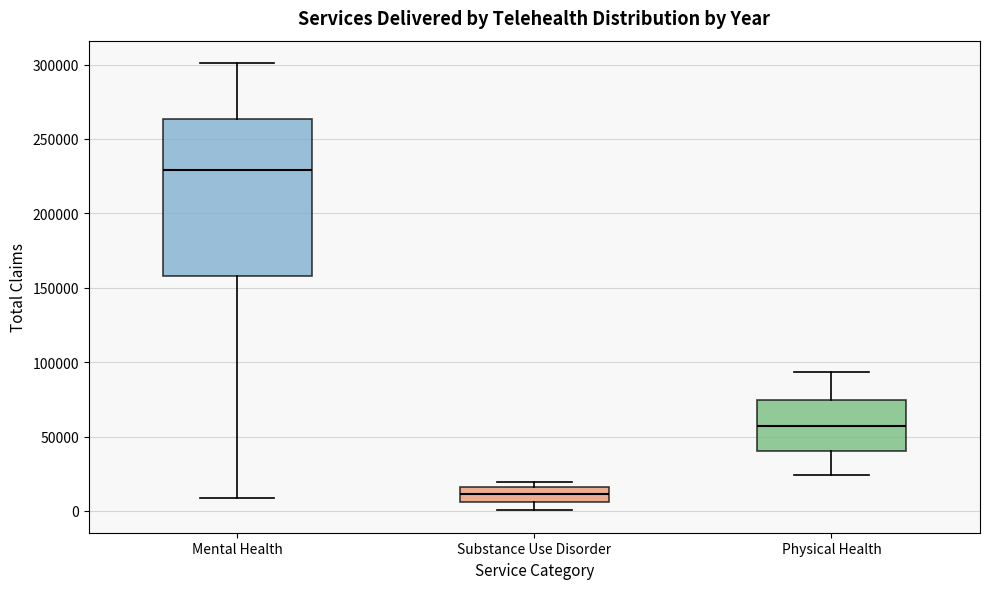

Where does the upper whisker of the box for Physical Health end on the y-axis? The values are not printed on the chart, so give them approximately, as read against the axis.

95000